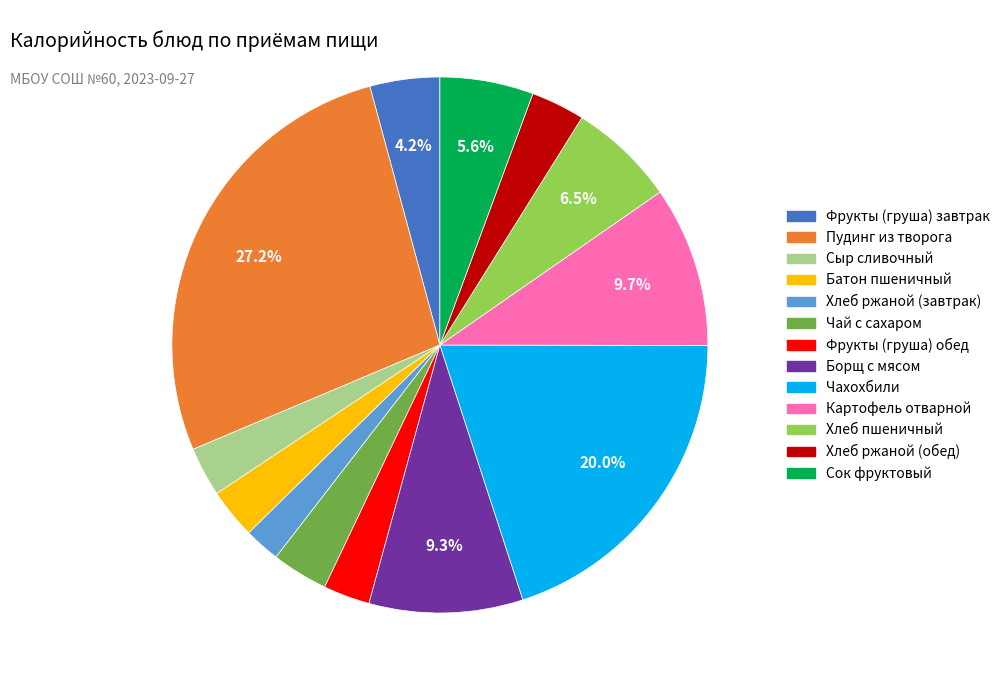

How many slices are in this pie chart?

13